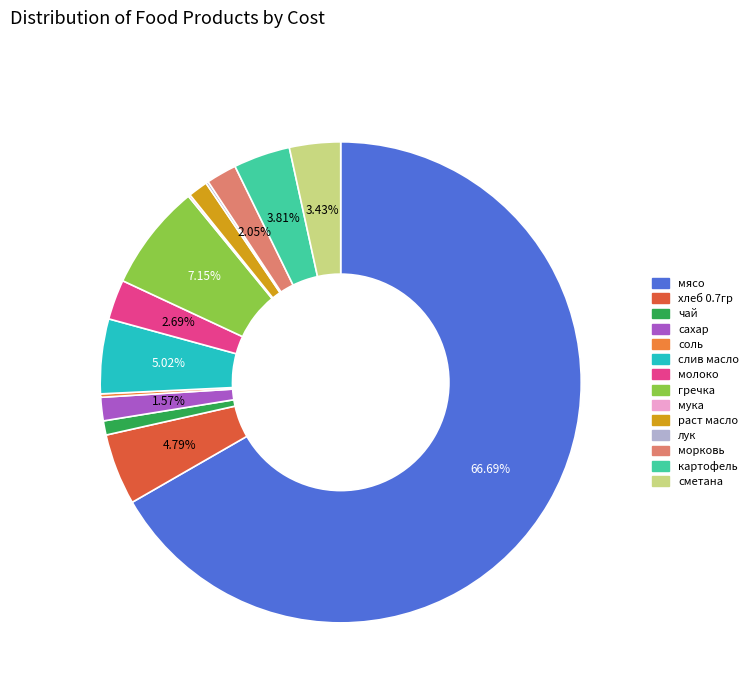

Which slice represents more than half of the pie?

мясо